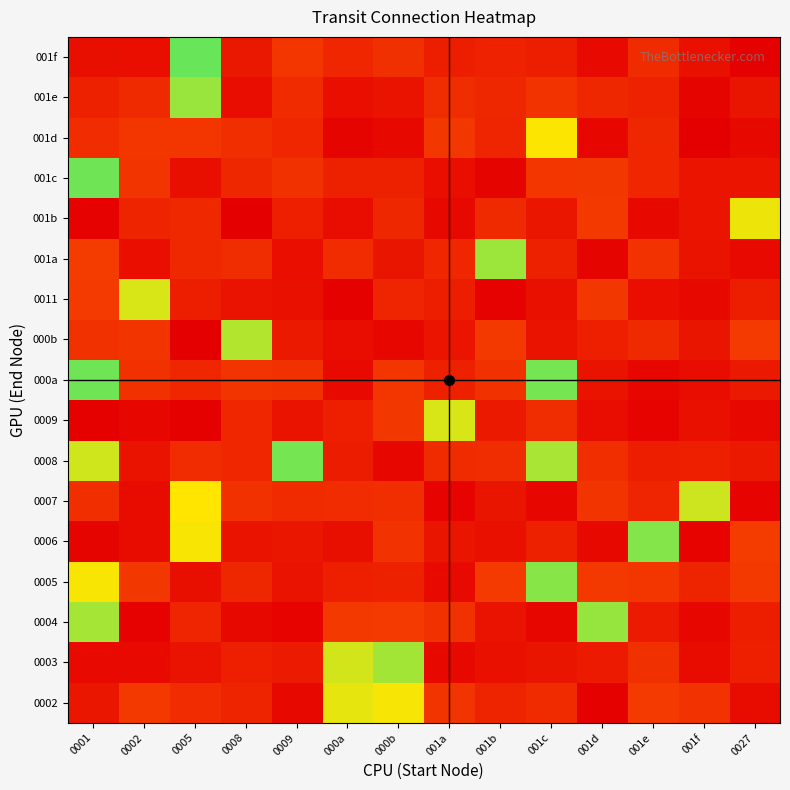

What is the difference between the highest and lowest values at 000a?

1.1